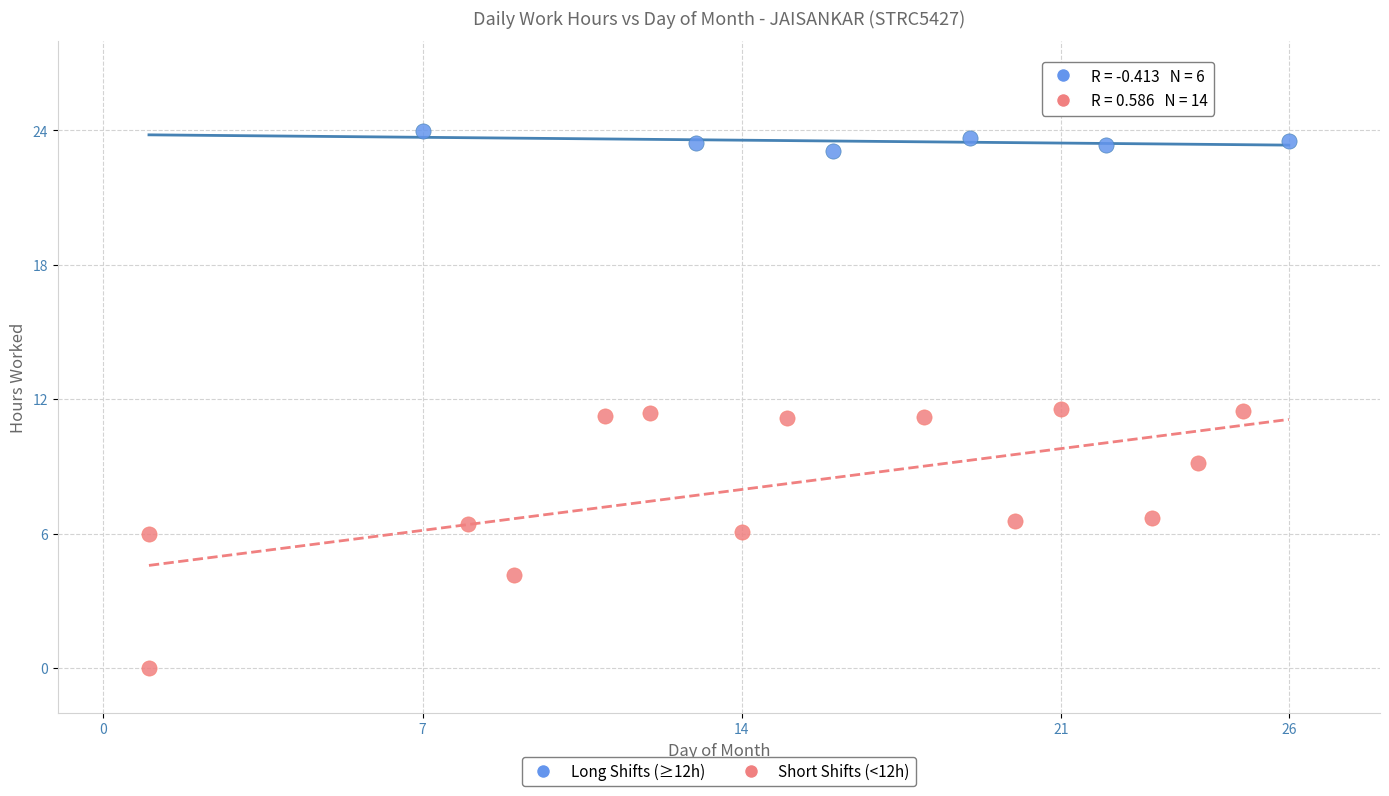

Which series has the largest Y range (max minus min)?

Short Shifts (<12h)